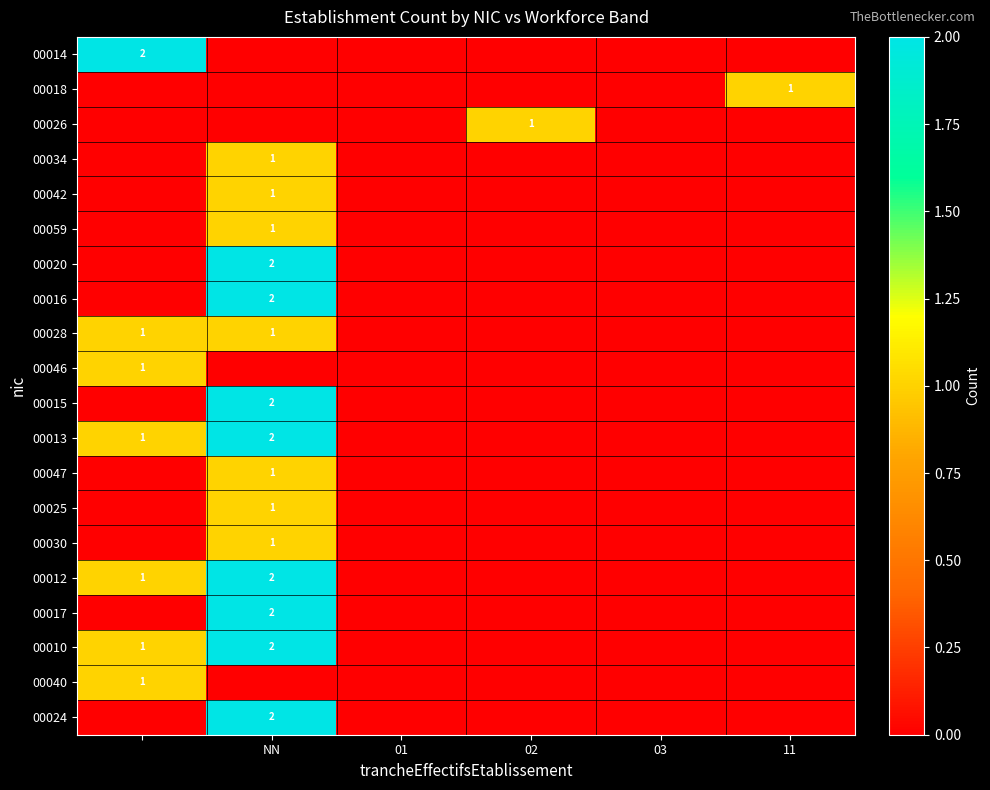

Is it true that 00028 equals 1 at NN?

True